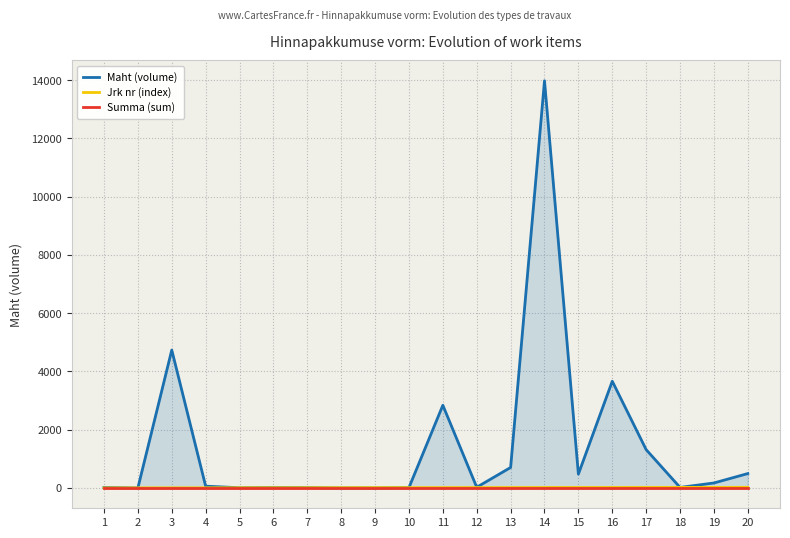

How many values in the Maht (volume) series exceed 60?

9